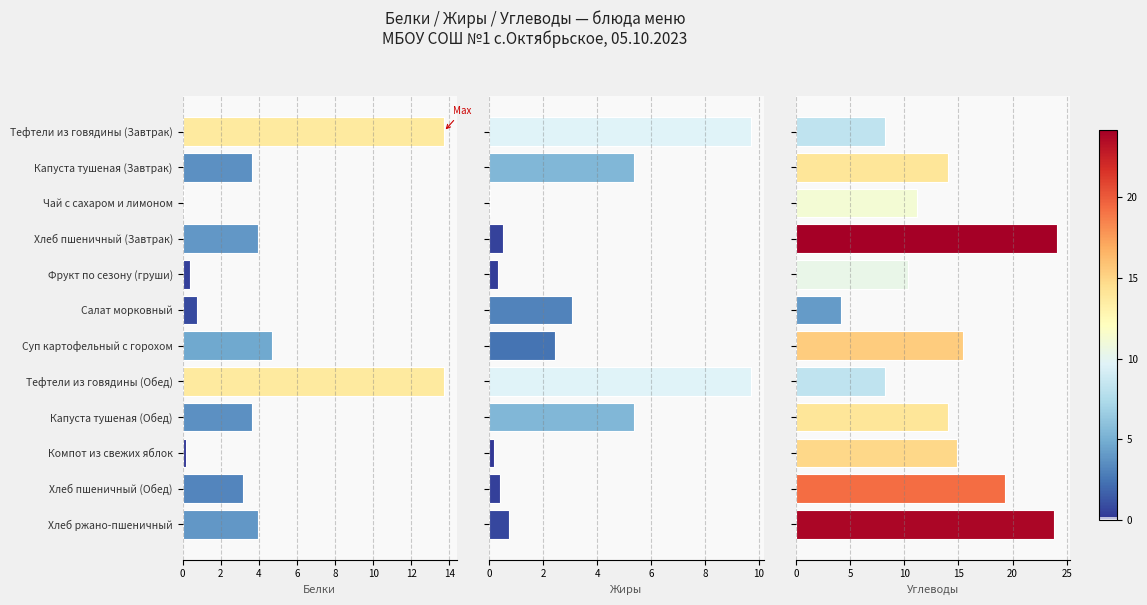

Rank the series by their maximum value, from lowest to highest.

Жиры, Белки, Углеводы